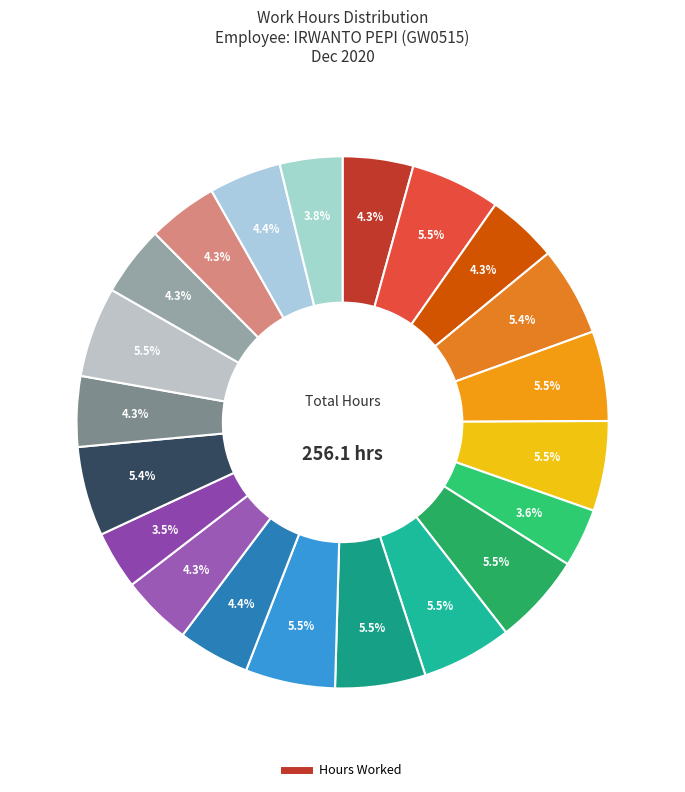

How many slices are in this pie chart?

21